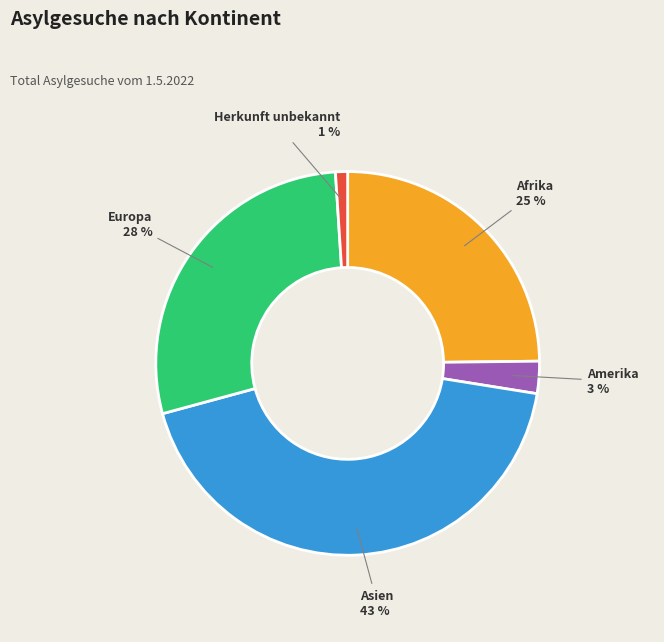

To the nearest percent, what portion does Europa represent?

28%